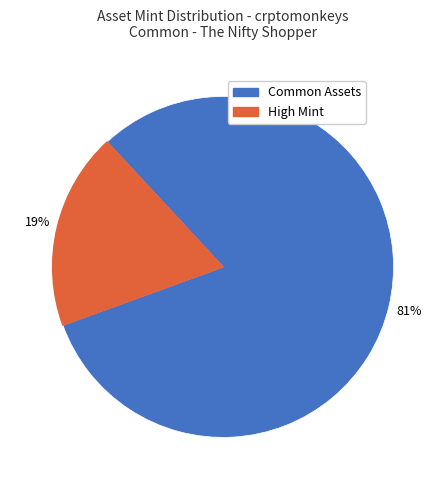

To the nearest percent, what is the average slice percentage?

50%